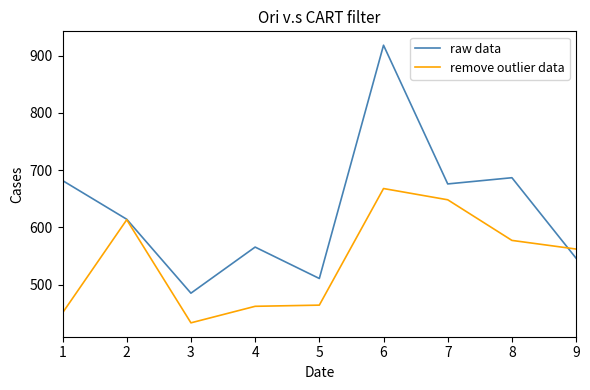

Which category has the highest value across all series?

6